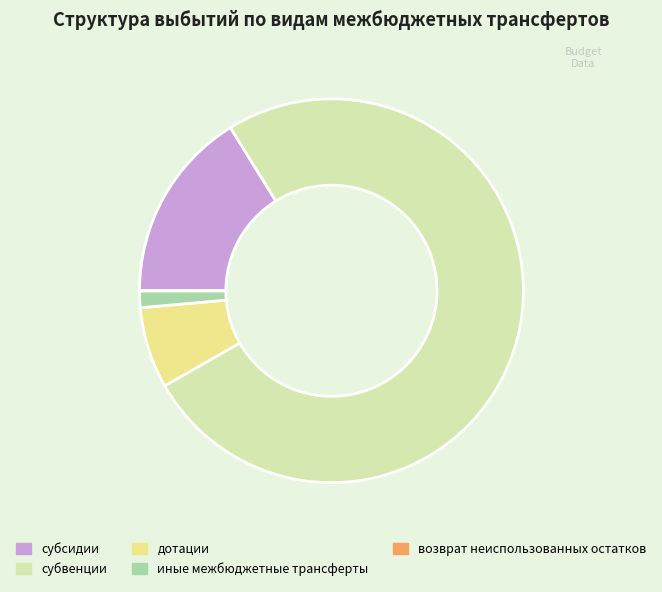

Which slice is the largest?

субвенции